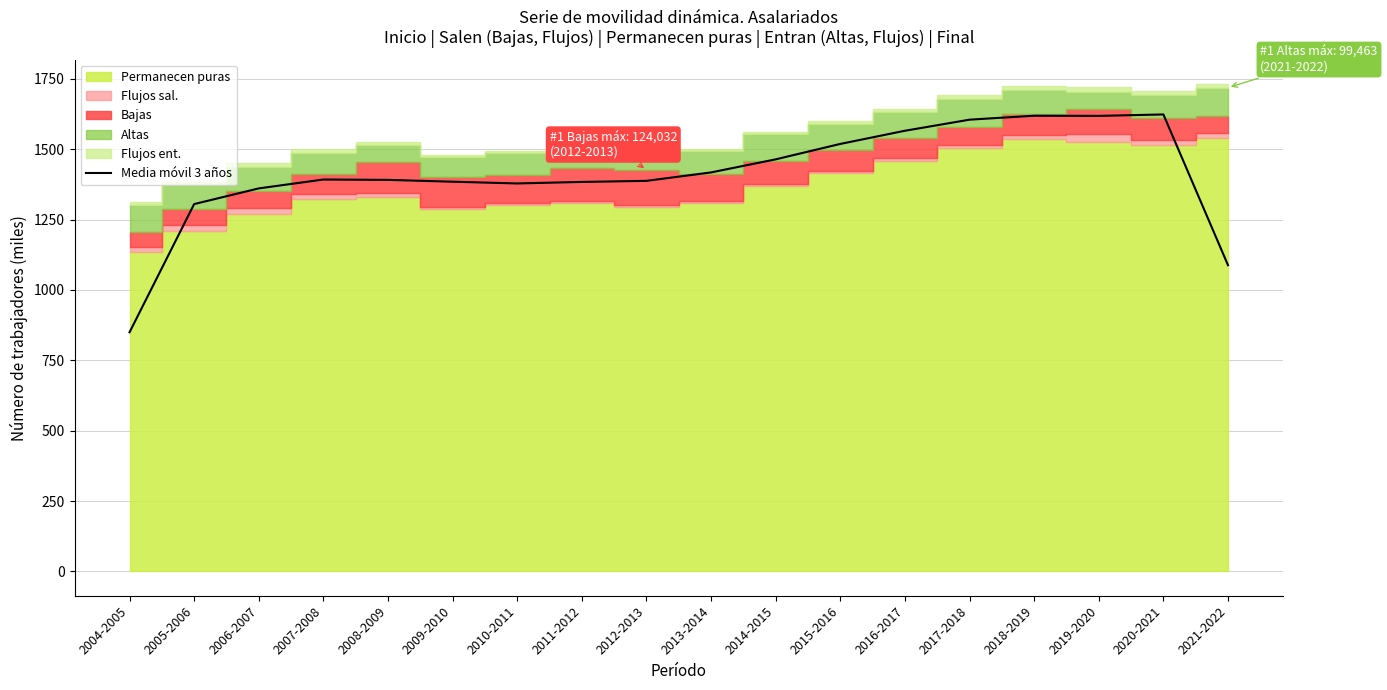

Reading left to right, extract all data points from this chart.

2004-2005=849.6	2005-2006=1305.2	2006-2007=1360.9	2007-2008=1392.5	2008-2009=1391.2	2009-2010=1384.7	2010-2011=1378.5	2011-2012=1383.9	2012-2013=1387.7	2013-2014=1417.7	2014-2015=1464.1	2015-2016=1518.9	2016-2017=1565.7	2017-2018=1605.1	2018-2019=1619.1	2019-2020=1618.5	2020-2021=1623.6	2021-2022=1088.1